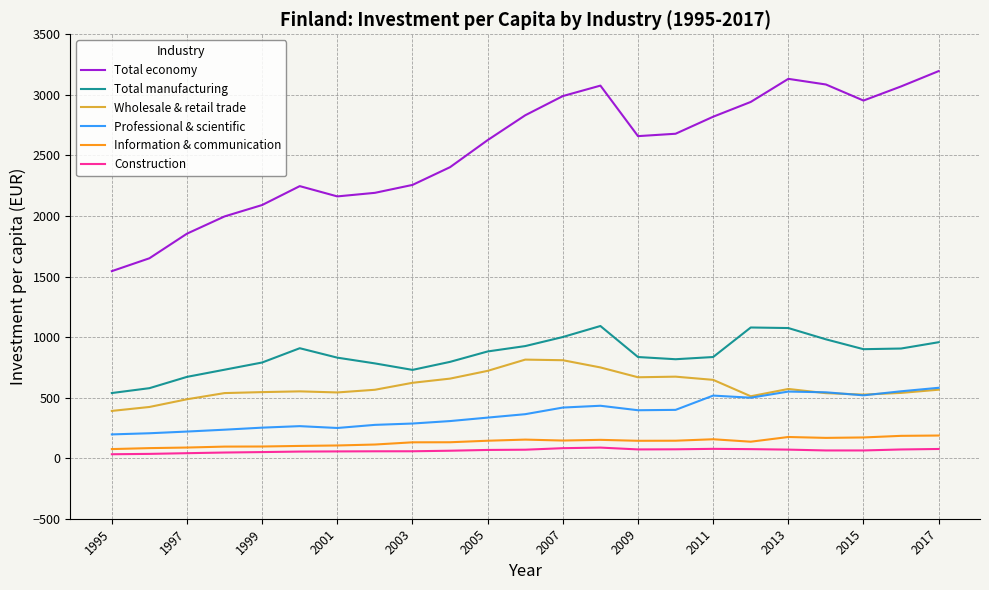

What is the maximum value shown in the chart?

3196.1